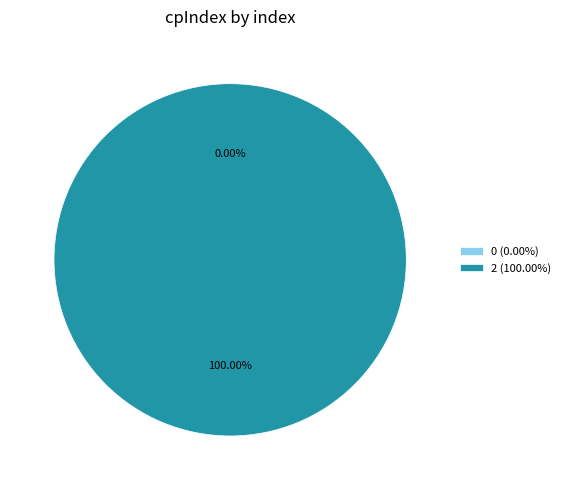

Between 2 and 0, which is larger?

2